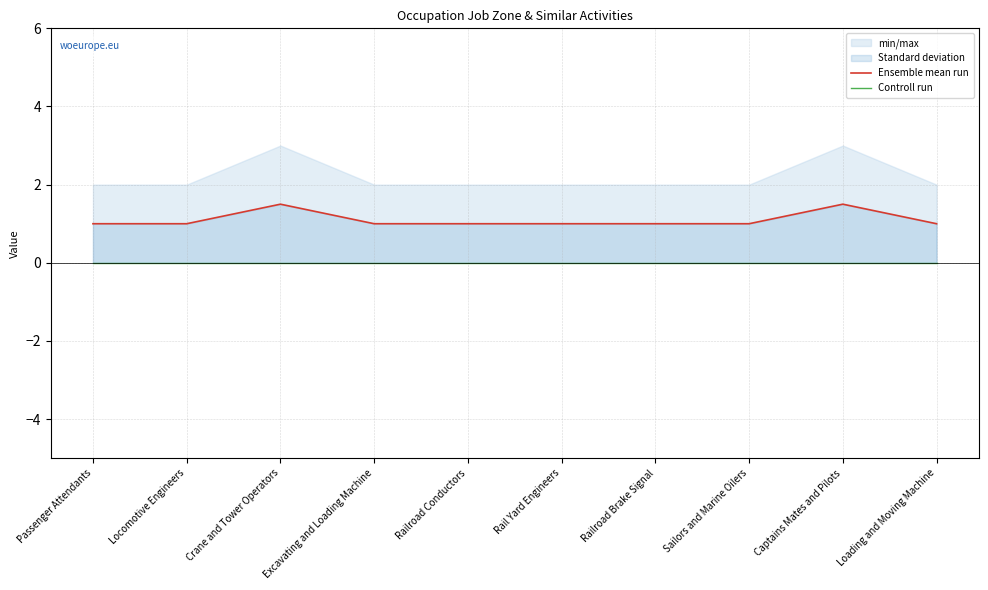

At which label does Ensemble mean run reach its peak?

Crane and Tower Operators